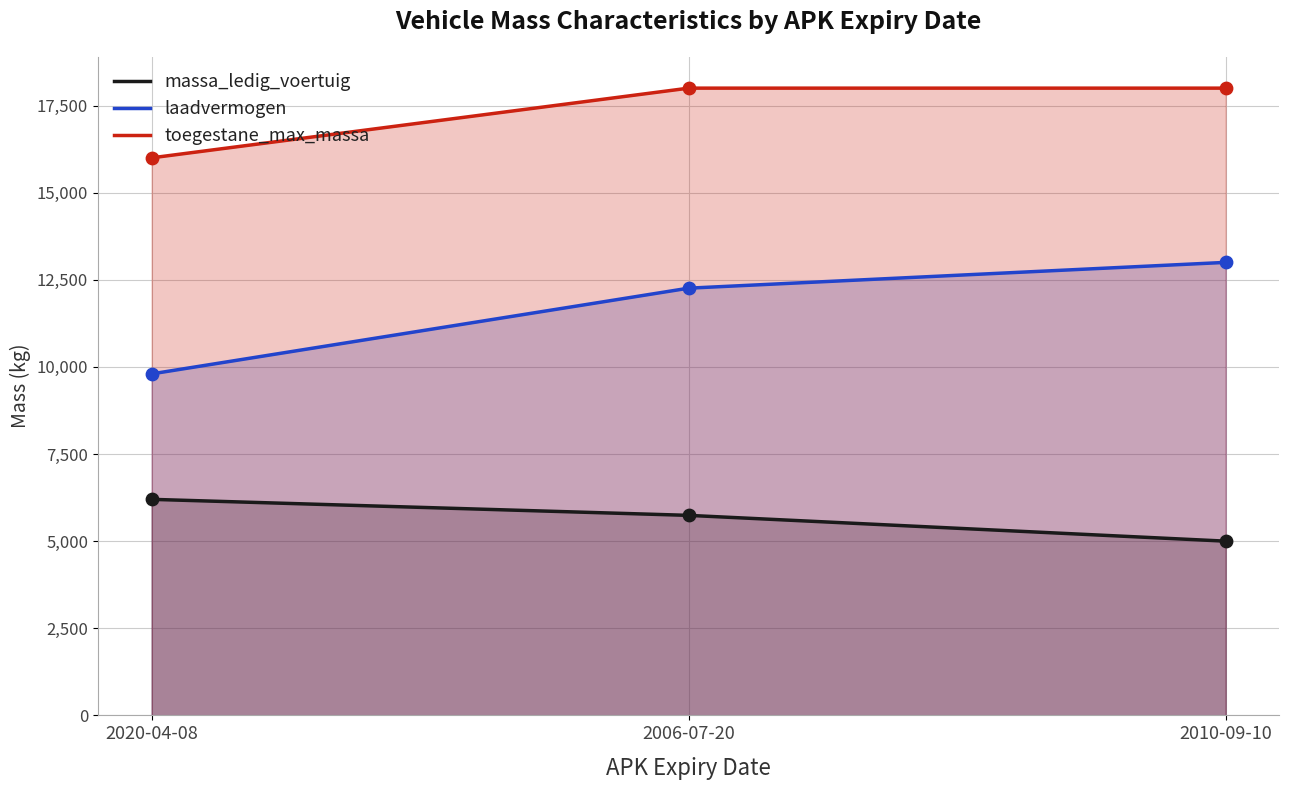

Which series has the widest spread of Y values?

laadvermogen